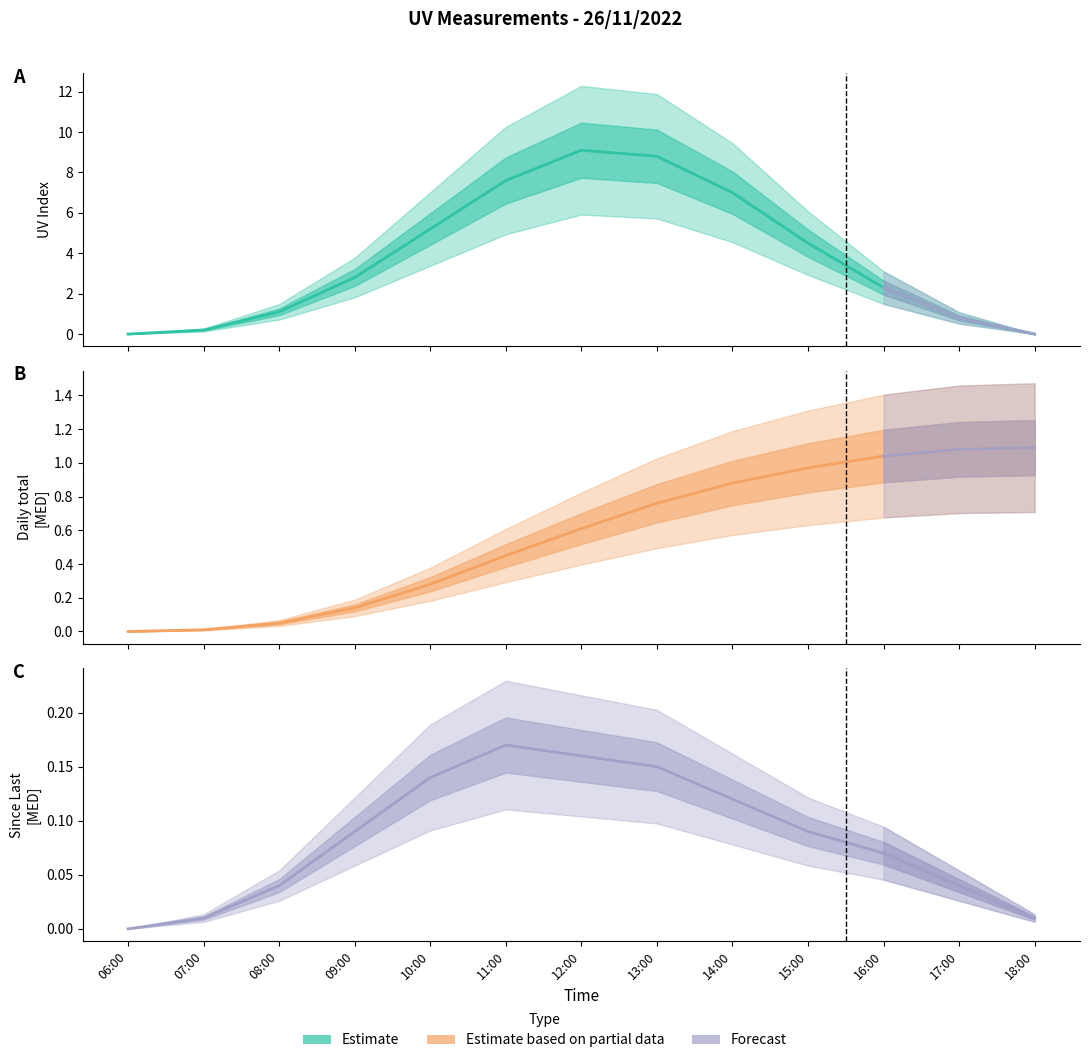

Reading left to right, extract all data points from this chart.

UV Index: 0.0	0.2	1.1	2.8	5.2	7.6	9.1	8.8	7.0	4.5	2.3	0.8	0.0
Daily total [MED]: 0.0	0.0	0.1	0.1	0.3	0.5	0.6	0.8	0.9	1.0	1.0	1.1	1.1
Since Last [MED]: 0.0	0.0	0.0	0.1	0.1	0.2	0.2	0.1	0.1	0.1	0.1	0.0	0.0